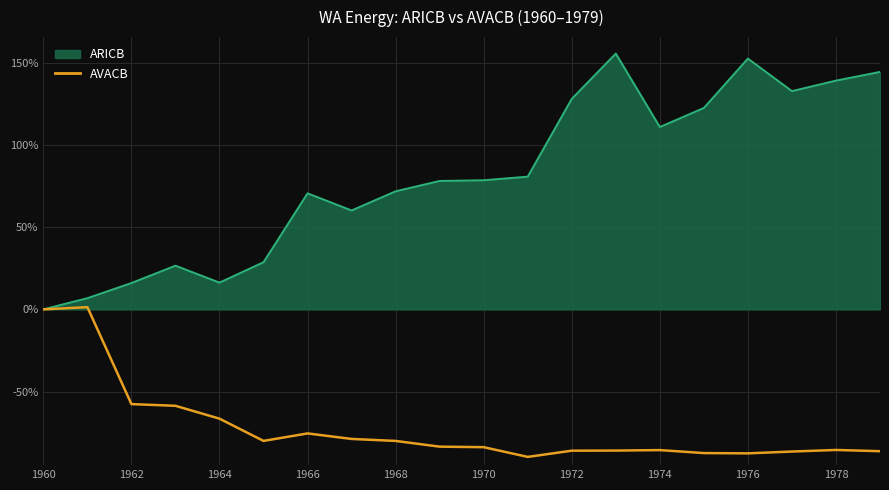

Which series has the largest range (max minus min)?

ARICB